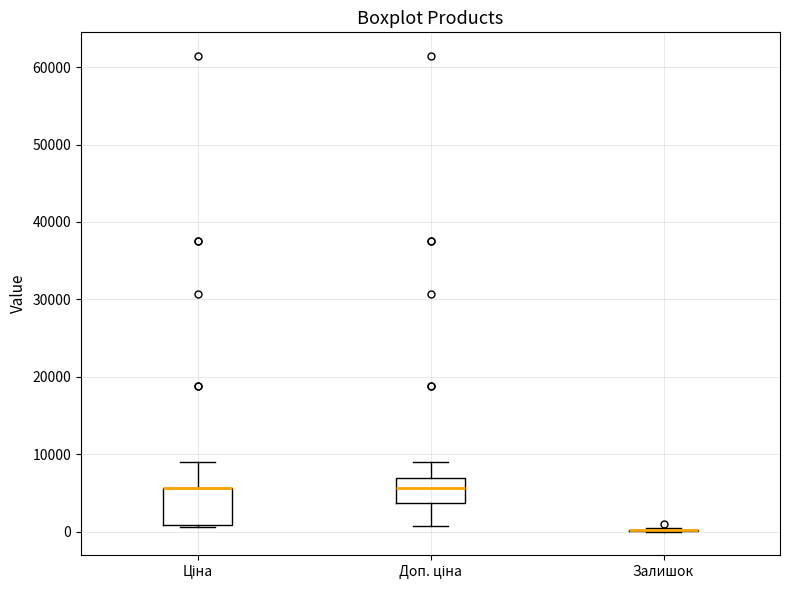

Reading left to right, transcribe this box plot: for each box, give where its median line is, the range the box spans, and where its two whiskers end, as read against the y-axis. The values are not printed on the chart, so give them approximately, as read against the axis.

Ціна: median 6000 (drawn on the box's upper edge), box 1000 to 6000, whiskers 1000 to 9000
Доп. ціна: median 6000, box 4000 to 7000, whiskers 1000 to 9000
Залишок: box collapsed to a line at 0, whiskers 0 to 0